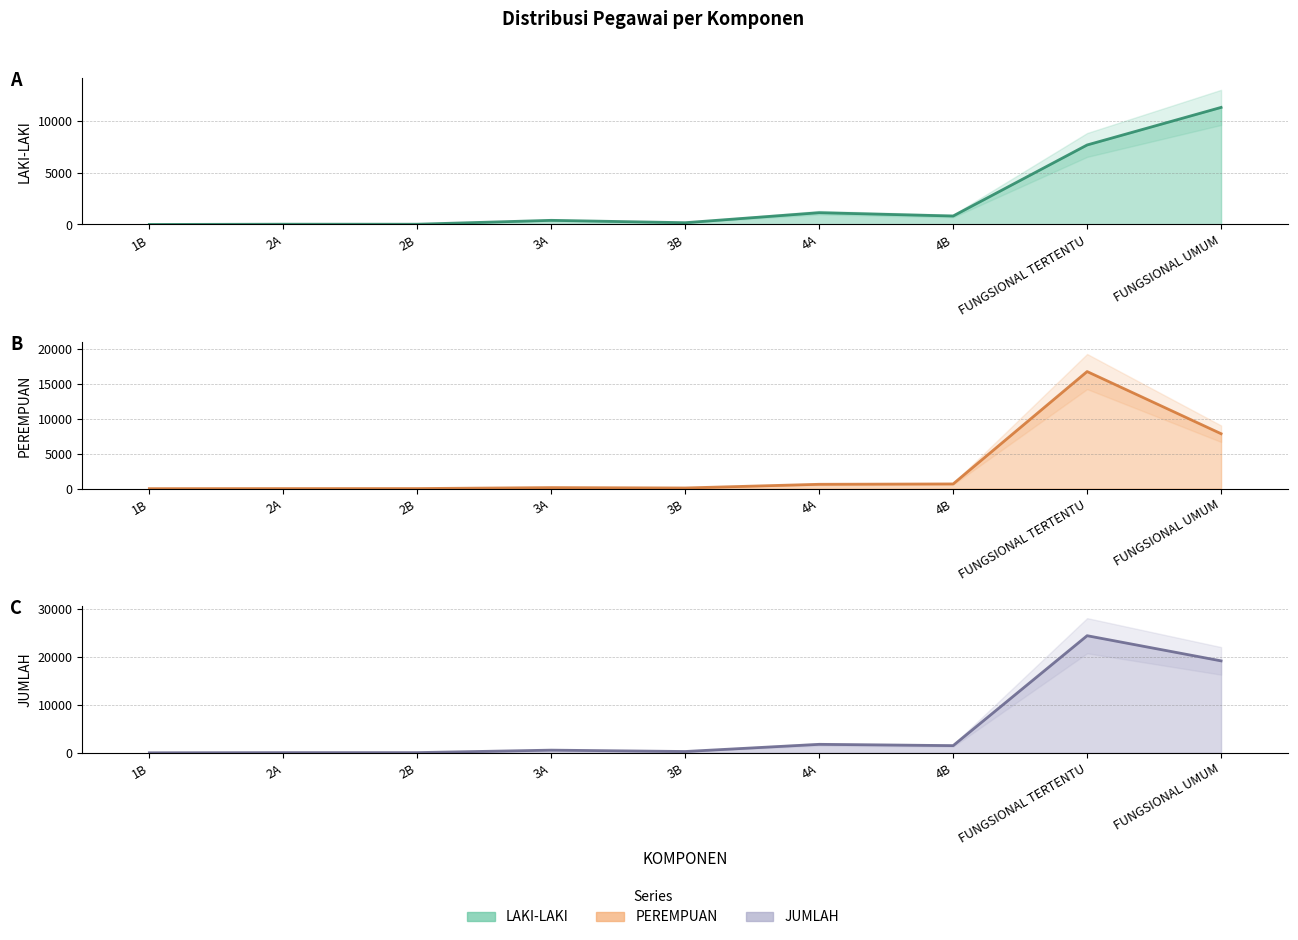

True or false: PEREMPUAN line has more than 1 interior local peaks.

True